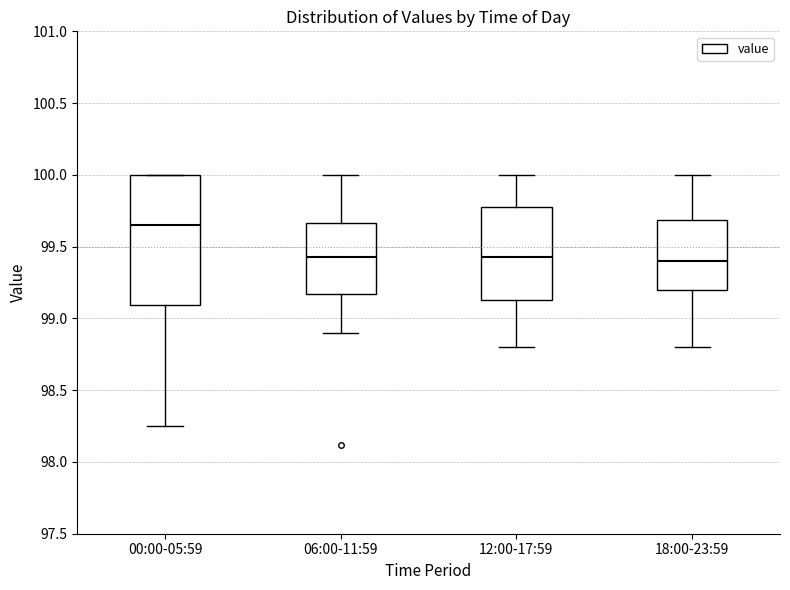

Where is the lower edge of the box for 00:00-05:59 on the y-axis? The values are not printed on the chart, so give them approximately, as read against the axis.

99.10